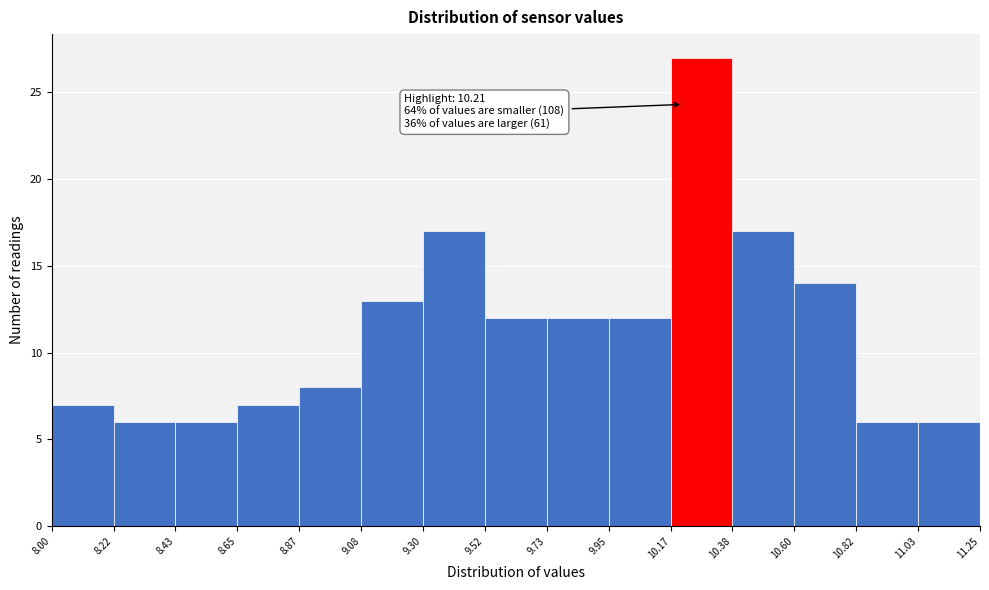

Over which range of the x-axis is the bar tallest?

10.17 to 10.38